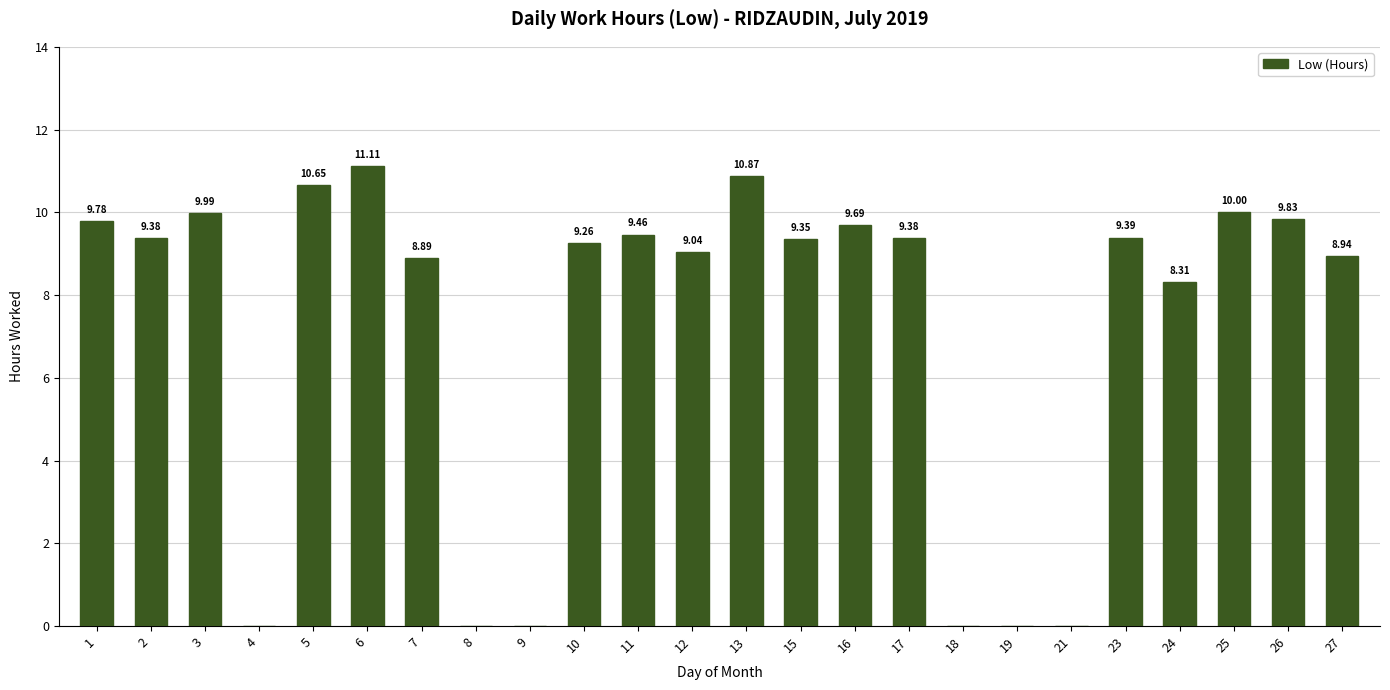

True or false: the data shows 4.6 at 16.

False